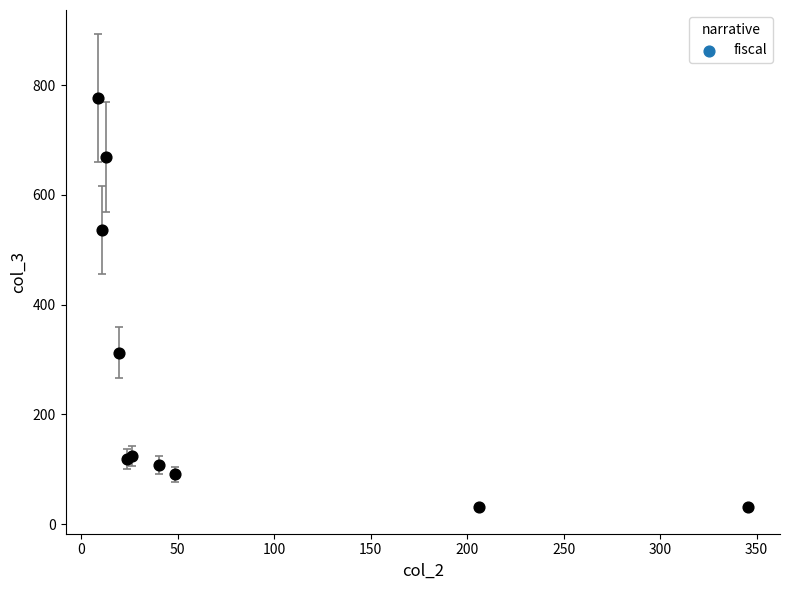

What Y value in the scatter plot is closest to 403?

312.5